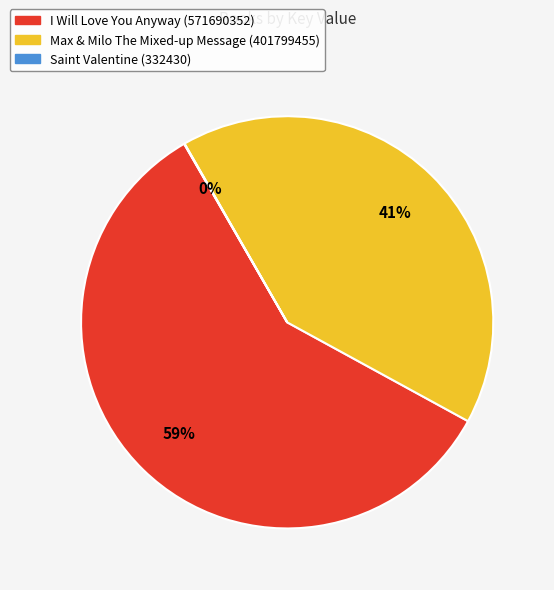

To the nearest percent, what portion does Max & Milo The Mixed-up Message (401799455) represent?

41%